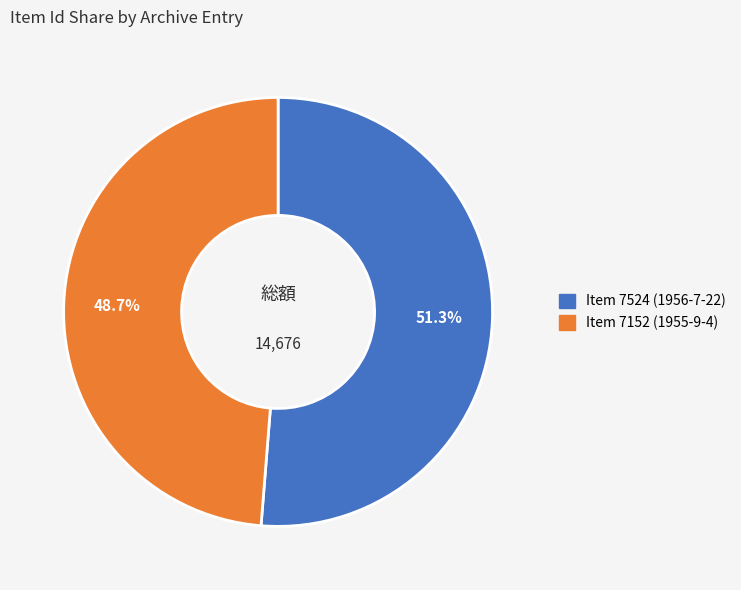

Which category has the smallest portion of the pie?

Item 7152 (1955-9-4)